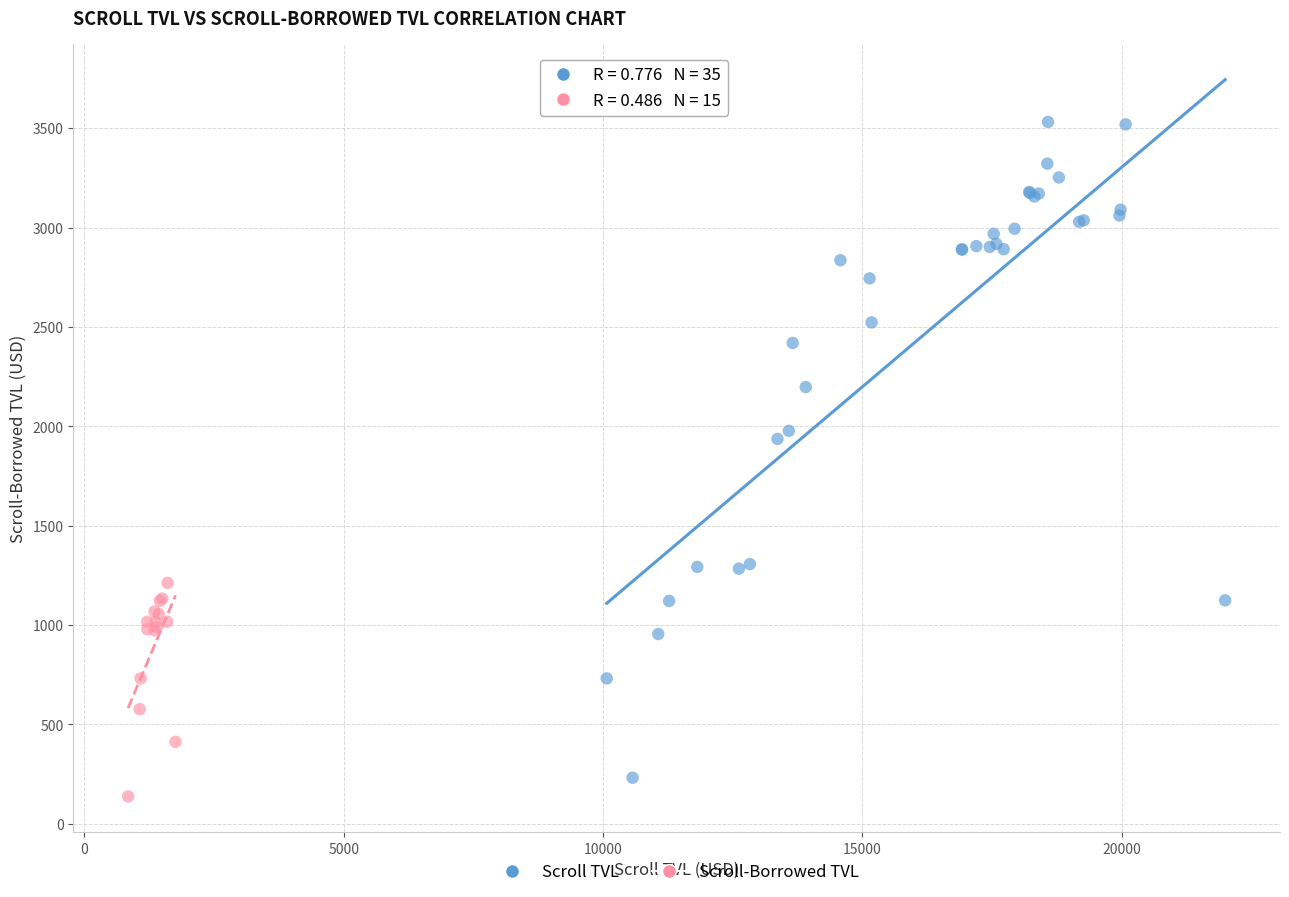

Which series reaches the maximum Y coordinate?

Scroll TVL